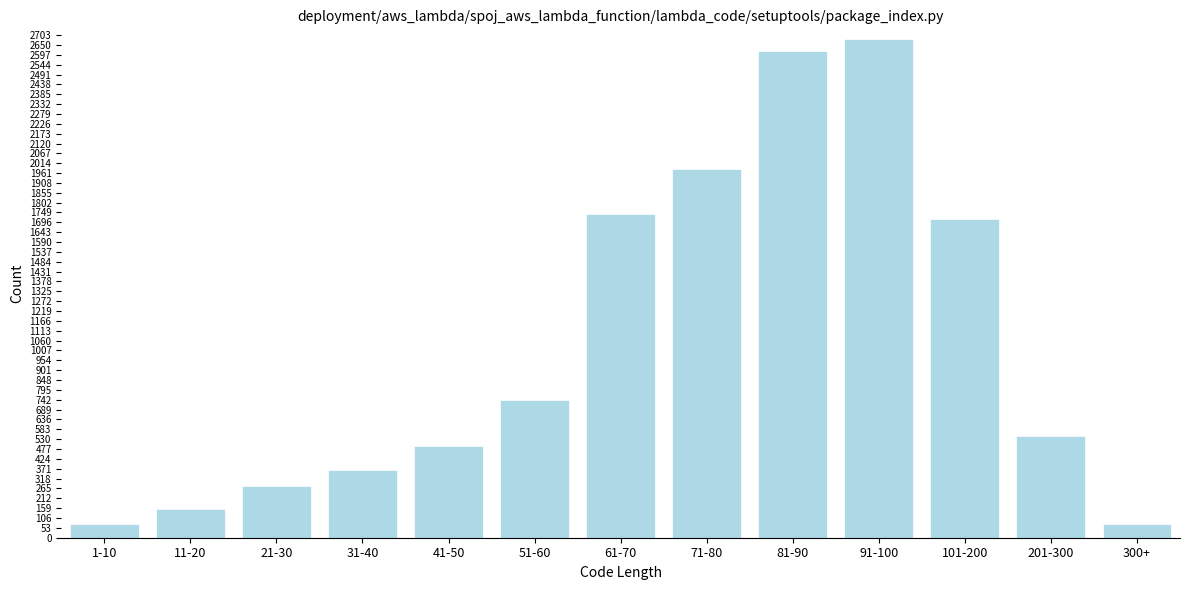

Reading left to right, transcribe all the data shown in this chart.

75	152	277	366	494	742	1743	1981	2617	2681	1714	545	75